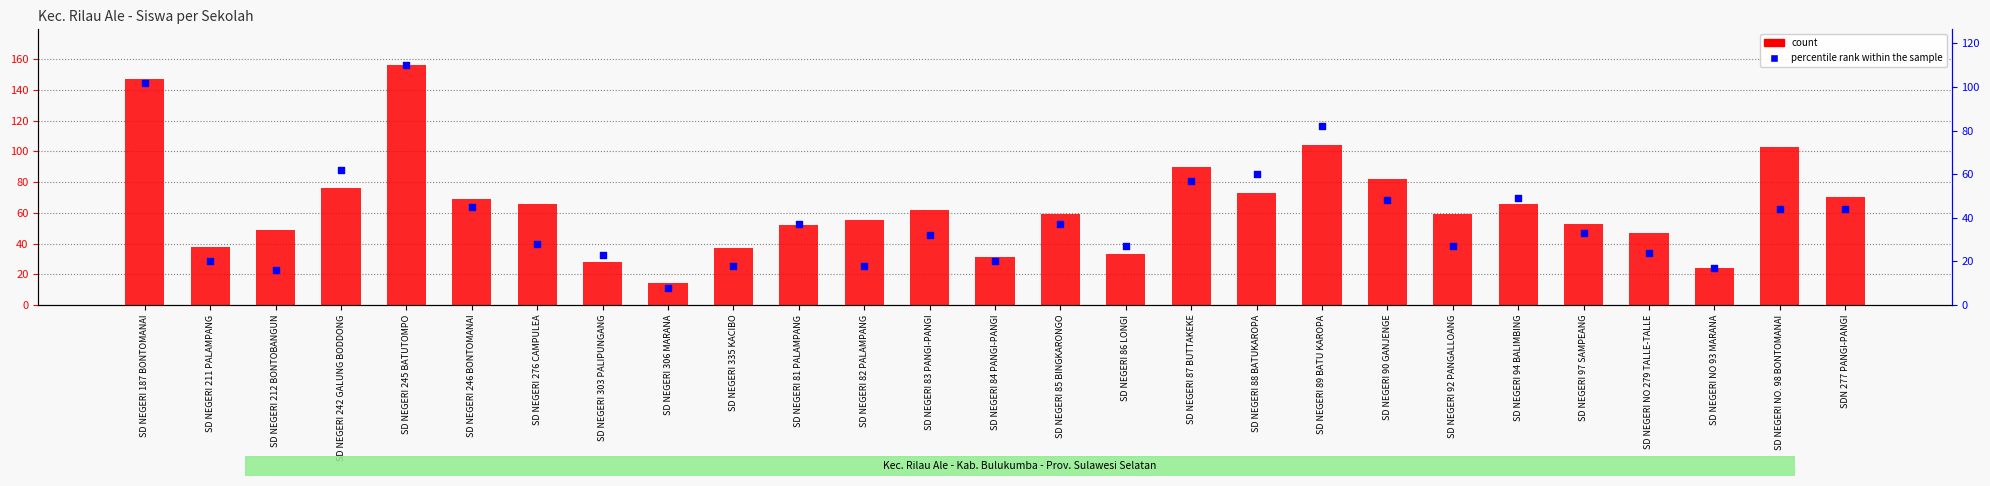

What are all the series names shown in the legend?

count, percentile rank within the sample